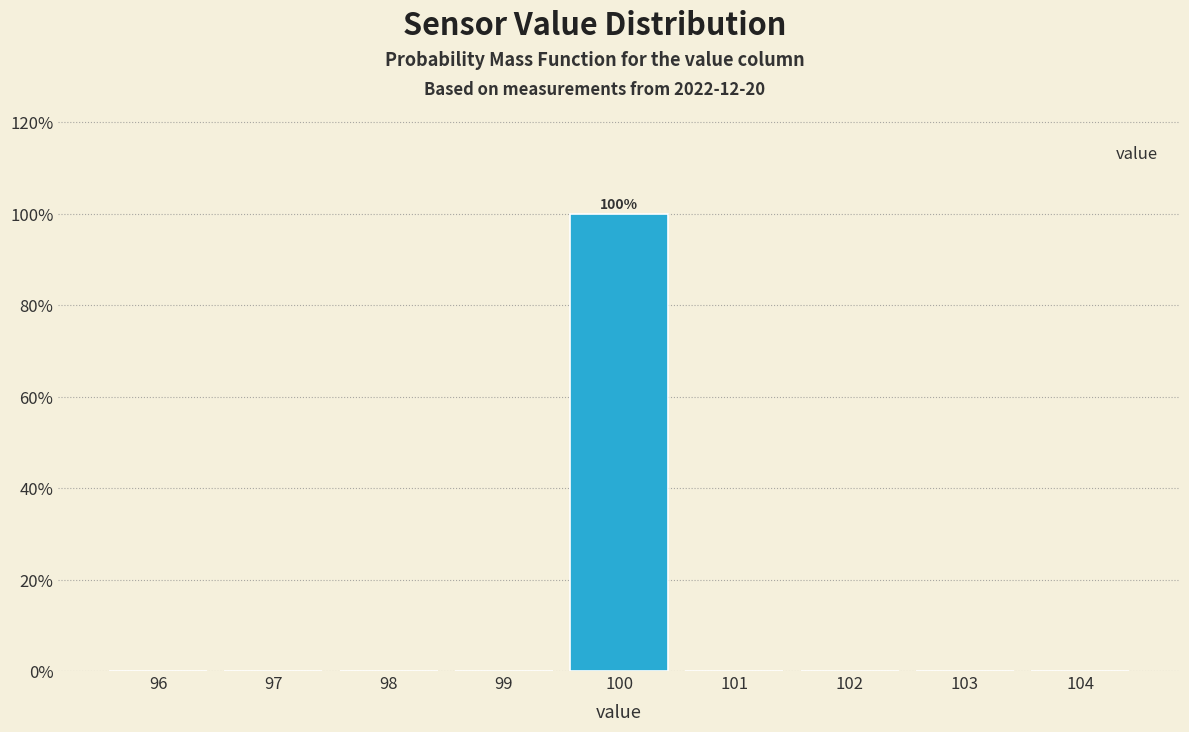

Over which range of the x-axis is the bar tallest?

99.5 to 100.5